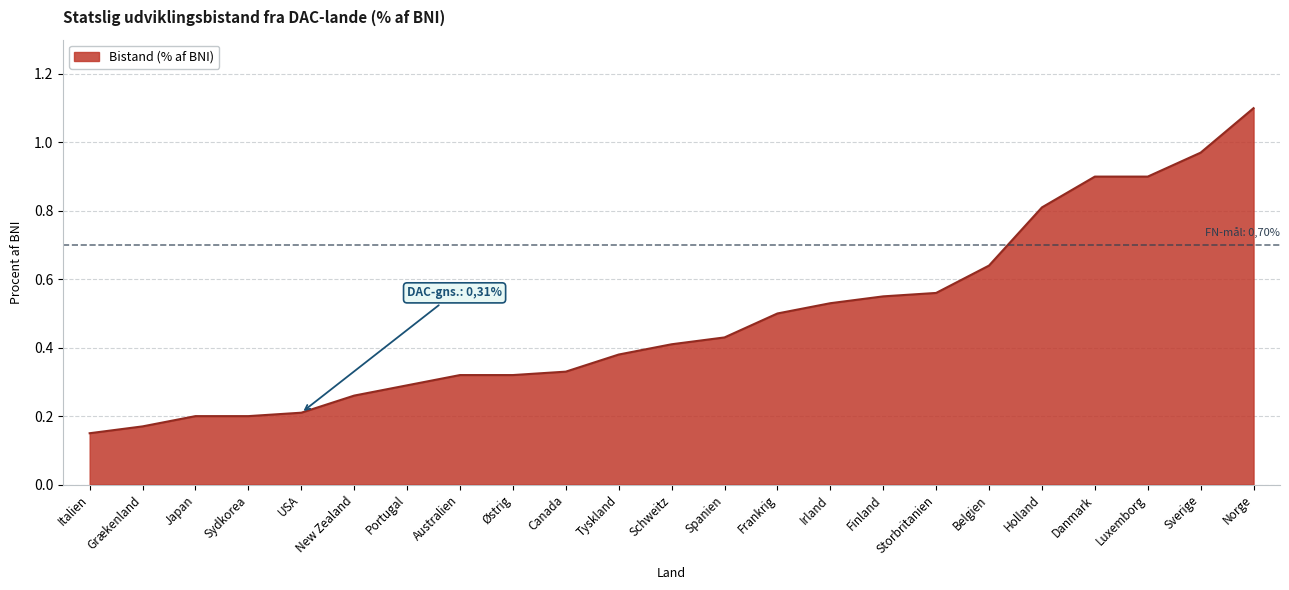

What position from the right is Sydkorea?

20